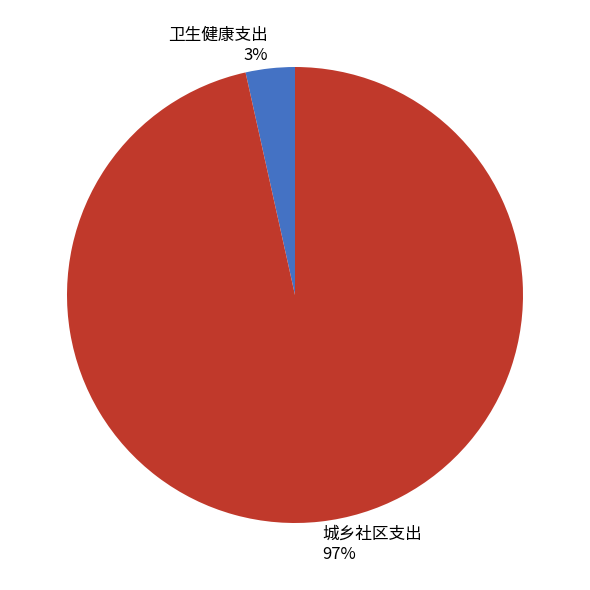

How many slices are in this pie chart?

2